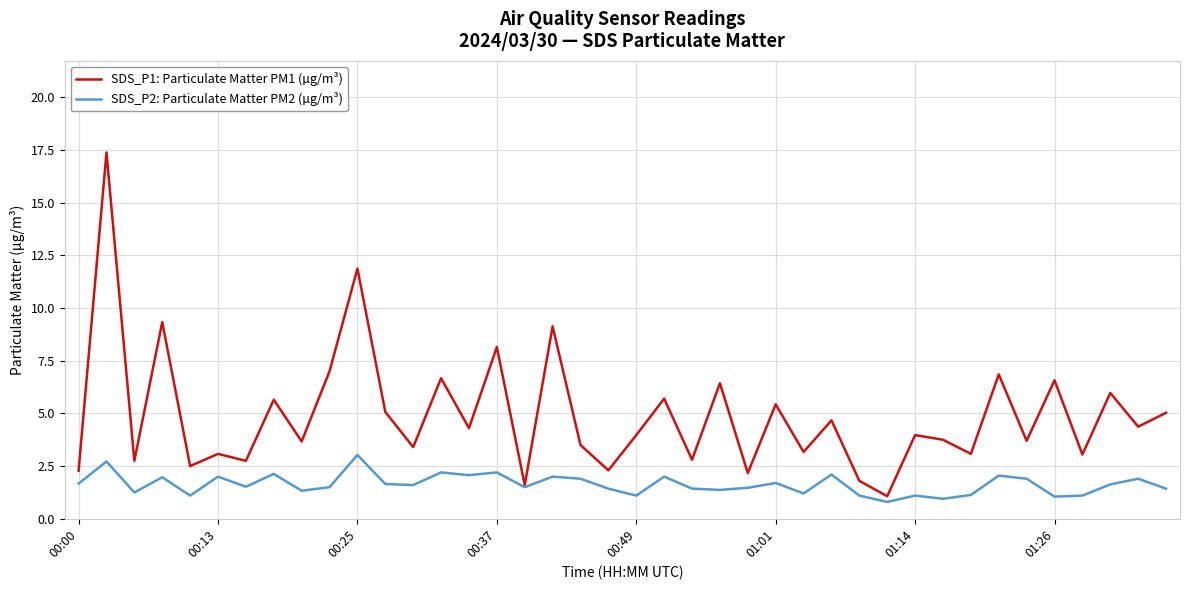

Count the number of data series in this chart.

2